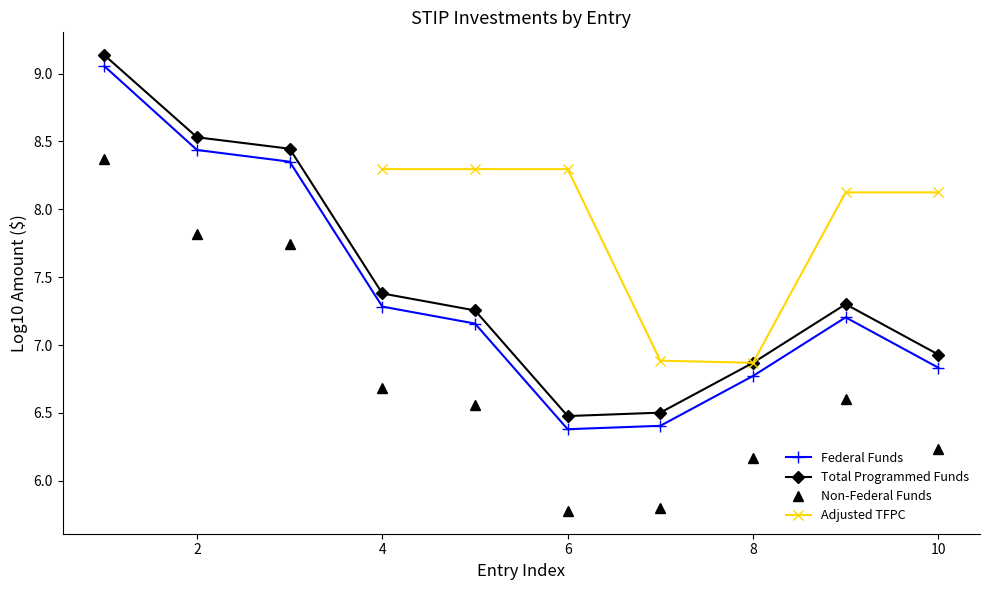

The value of Total Programmed Funds at 2 is 13.8. True or false?

False